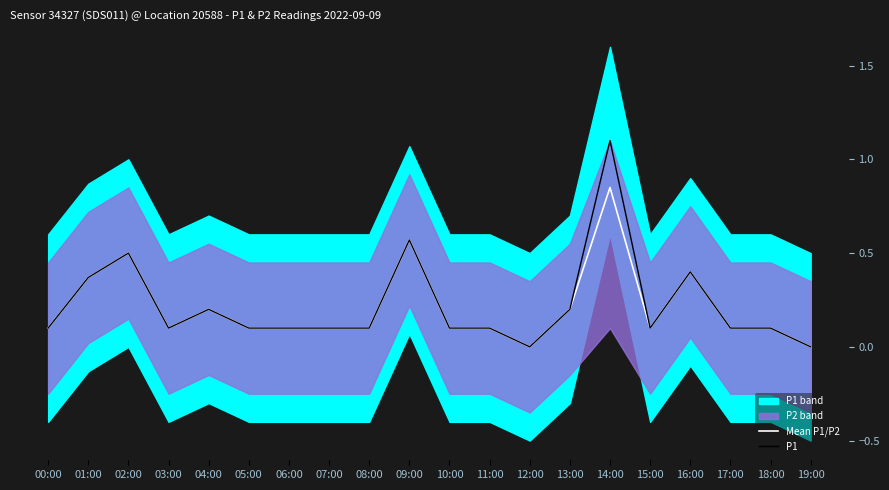

Reading left to right, what are all the values shown in this chart?

Mean P1/P2: 00:00=0.1	01:00=0.4	02:00=0.5	03:00=0.1	04:00=0.2	05:00=0.1	06:00=0.1	07:00=0.1	08:00=0.1	09:00=0.6	10:00=0.1	11:00=0.1	12:00=0.0	13:00=0.2	14:00=0.9	15:00=0.1	16:00=0.4	17:00=0.1	18:00=0.1	19:00=0.0
P1: 00:00=0.1	01:00=0.4	02:00=0.5	03:00=0.1	04:00=0.2	05:00=0.1	06:00=0.1	07:00=0.1	08:00=0.1	09:00=0.6	10:00=0.1	11:00=0.1	12:00=0.0	13:00=0.2	14:00=1.1	15:00=0.1	16:00=0.4	17:00=0.1	18:00=0.1	19:00=0.0